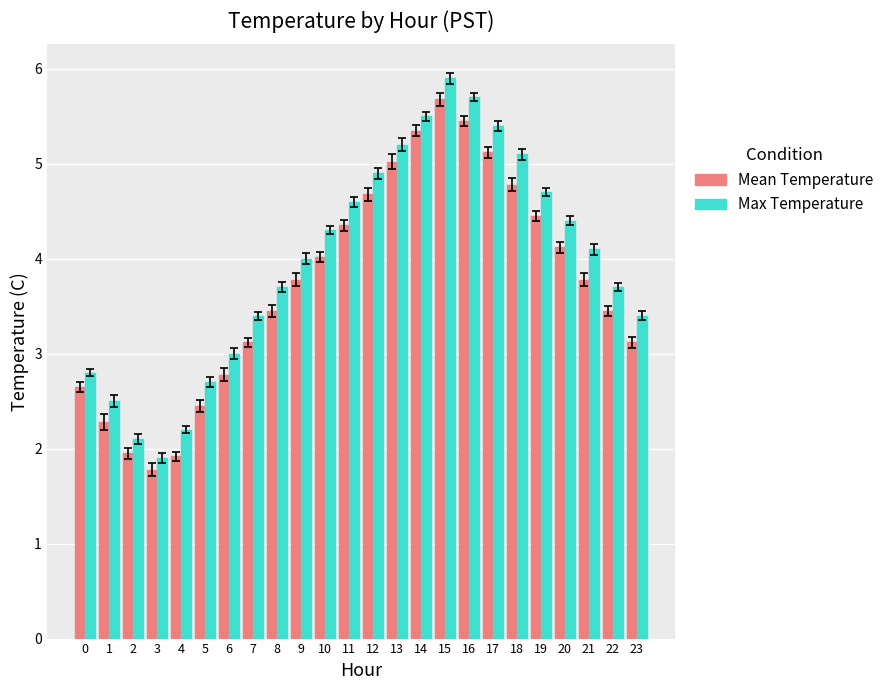

At how many categories does at least one series exceed 5?

6